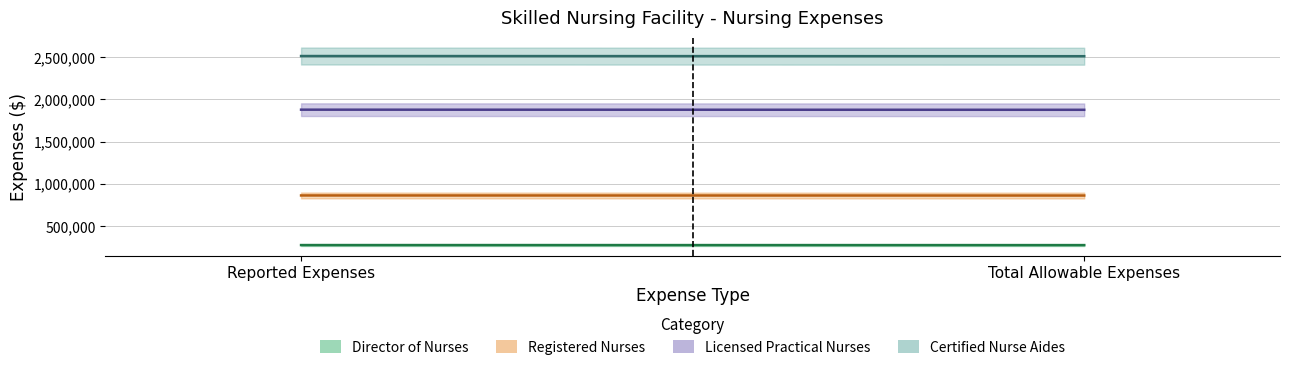

Reading right to left, list all the values displayed in this chart.

Director of Nurses: 275349	275779
Registered Nurses: 861939	862923
Licensed Practical Nurses: 1876396	1877845
Certified Nurse Aides: 2510487	2512599